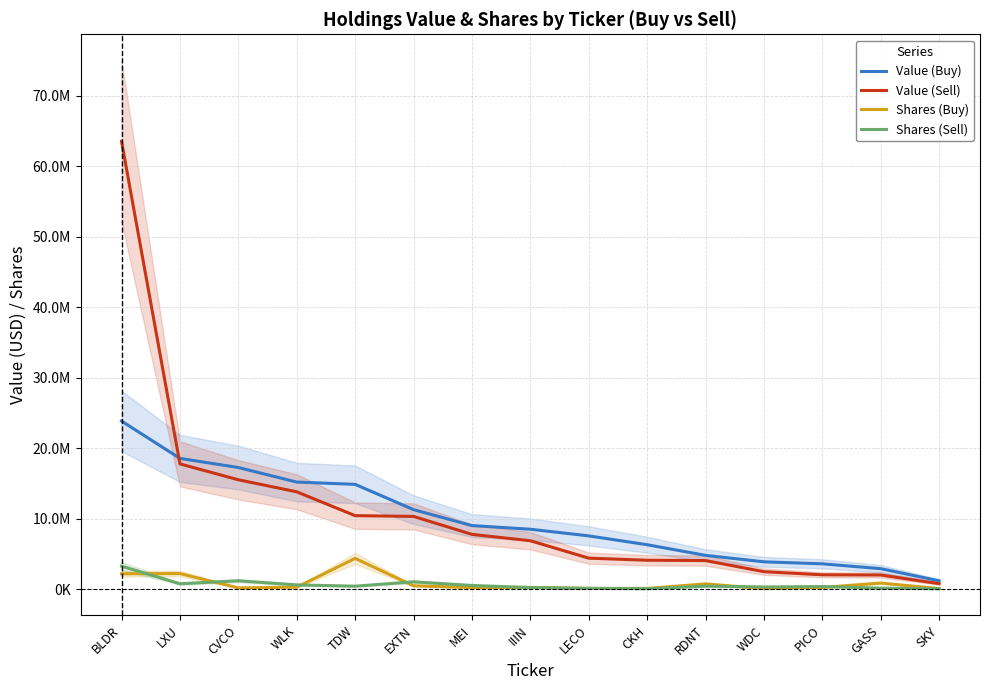

What is the label of the 6th point from the right?

CKH